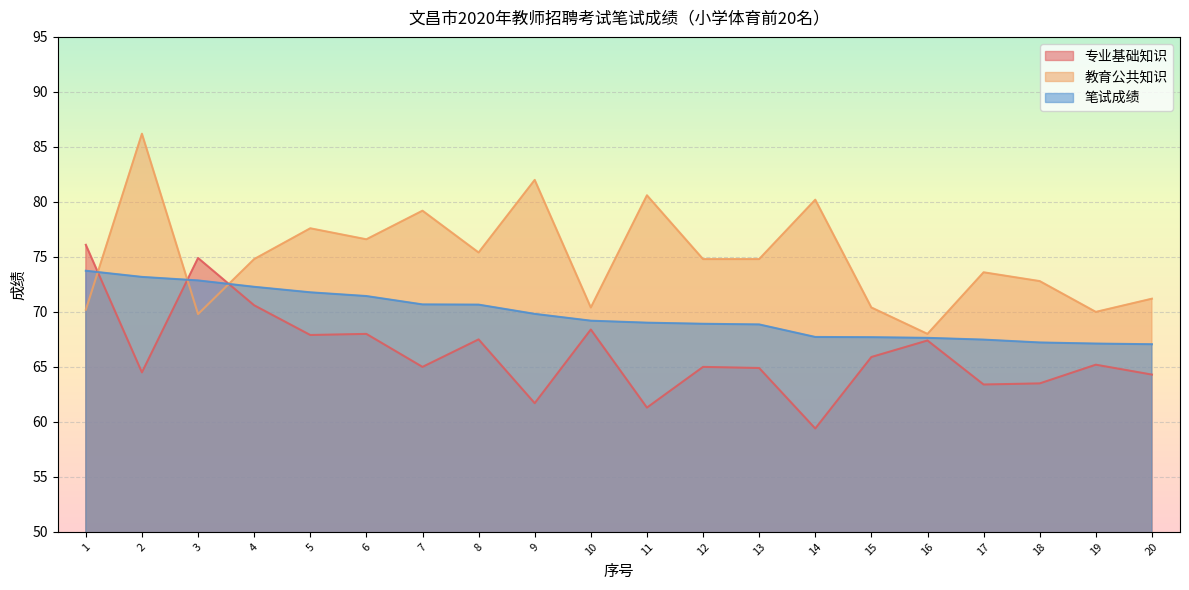

How many lines are shown in the chart?

3